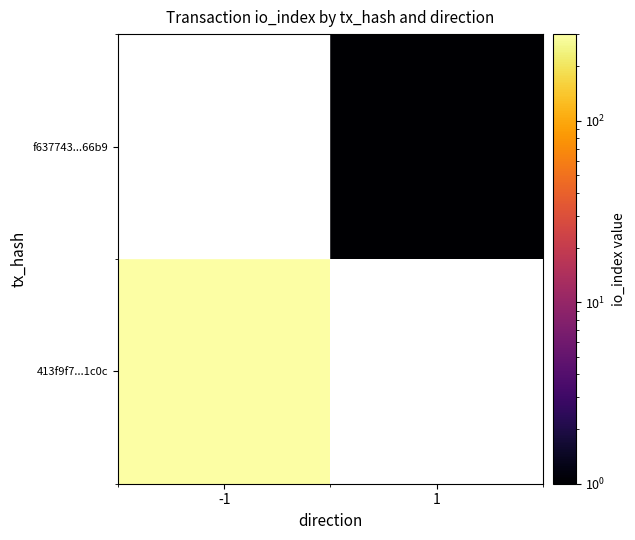

True or false: f637743...66b9 has a value of 1.8 at 1.

False